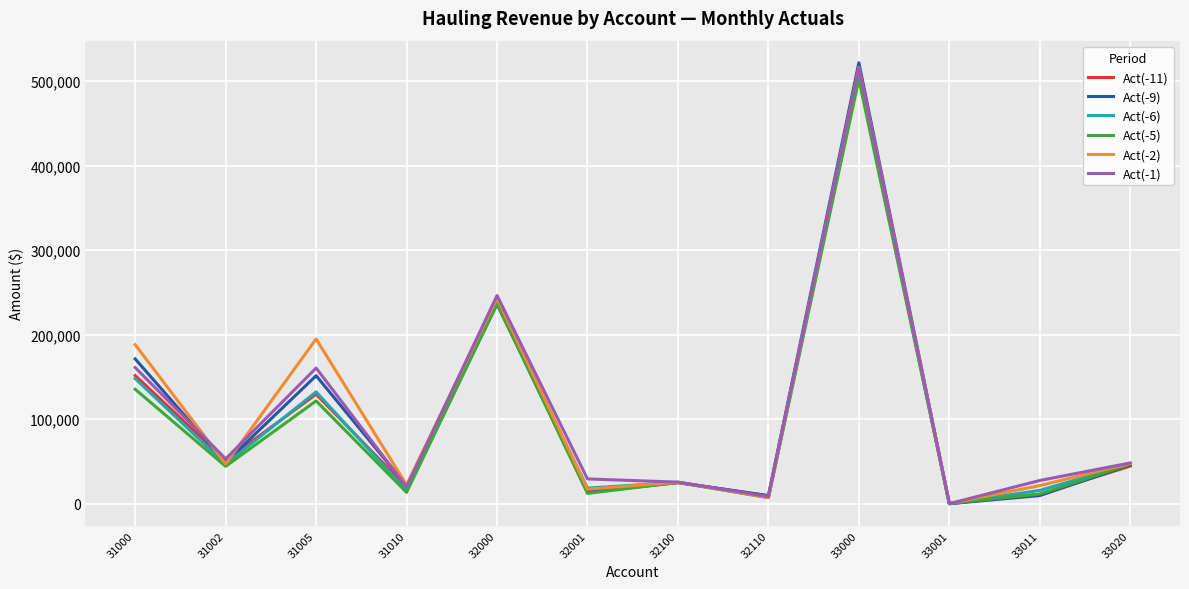

What is the maximum value for Act(-1)?

515508.6